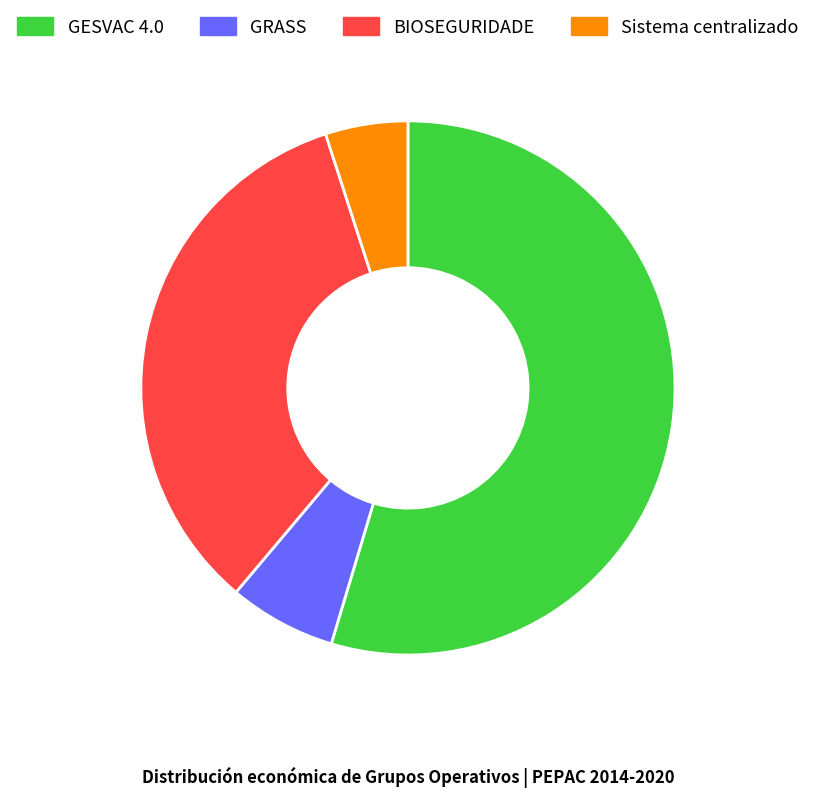

Does any single category account for the majority?

Yes